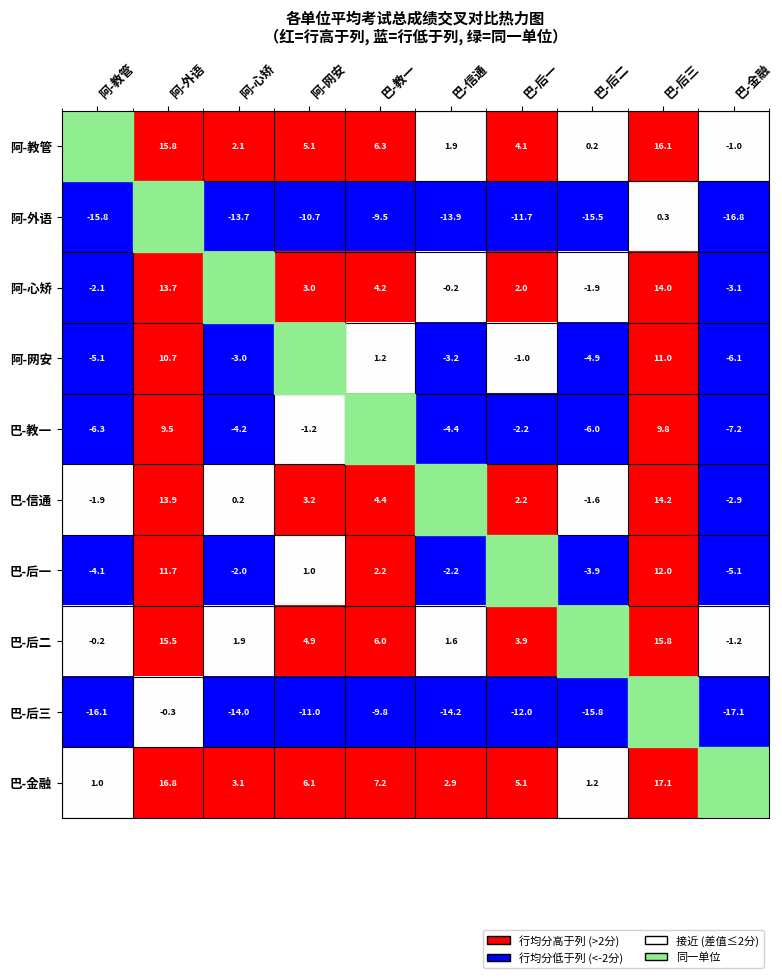

Is the value of 巴-后二 at 阿-教管 greater than the value of 巴-金融 at 阿-心矫?

No